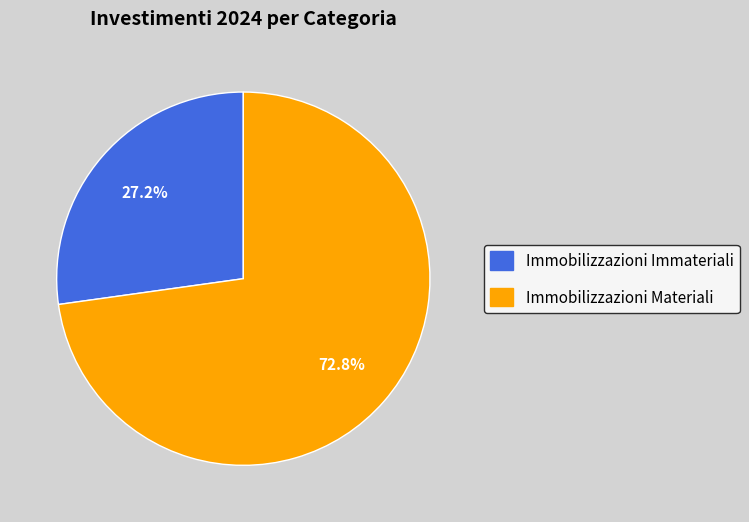

Is there a majority slice in this chart?

Yes